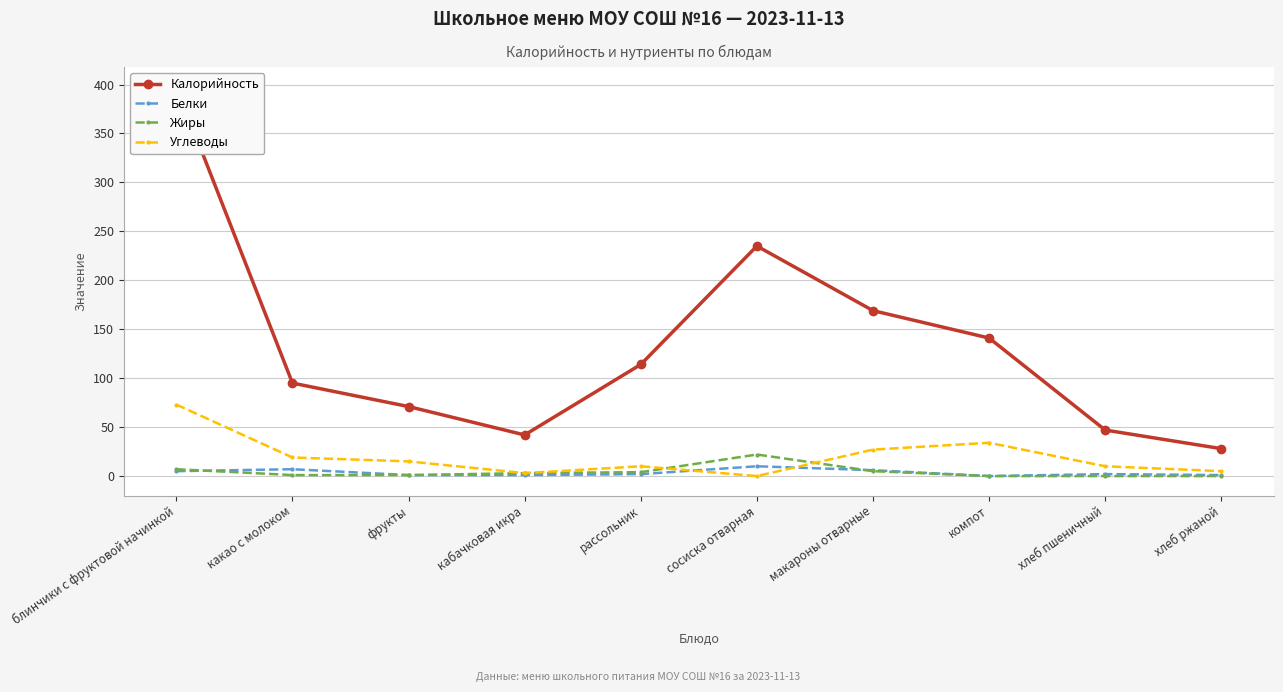

What is the difference between the second highest and second lowest values in the Белки series?

6